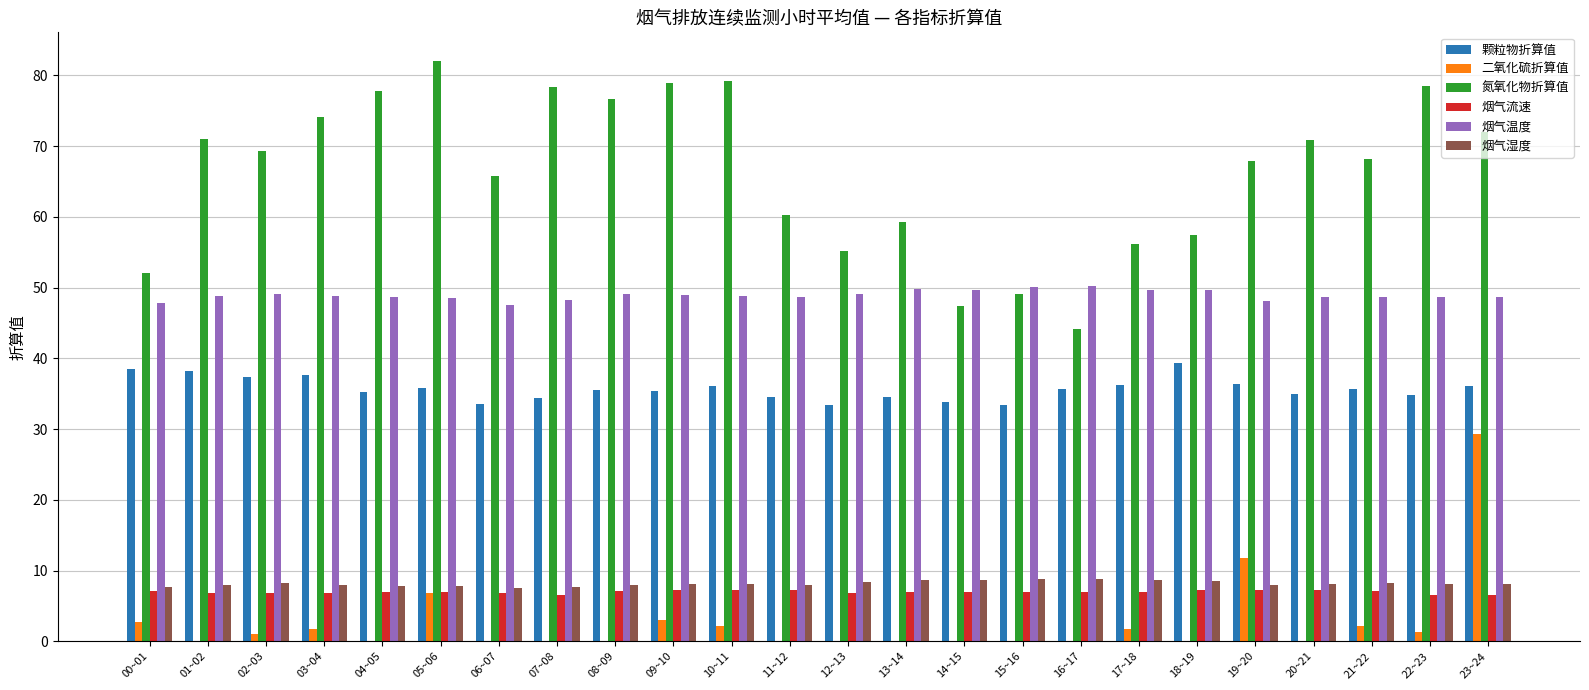

What is the total value across all series at 23~24?

200.8